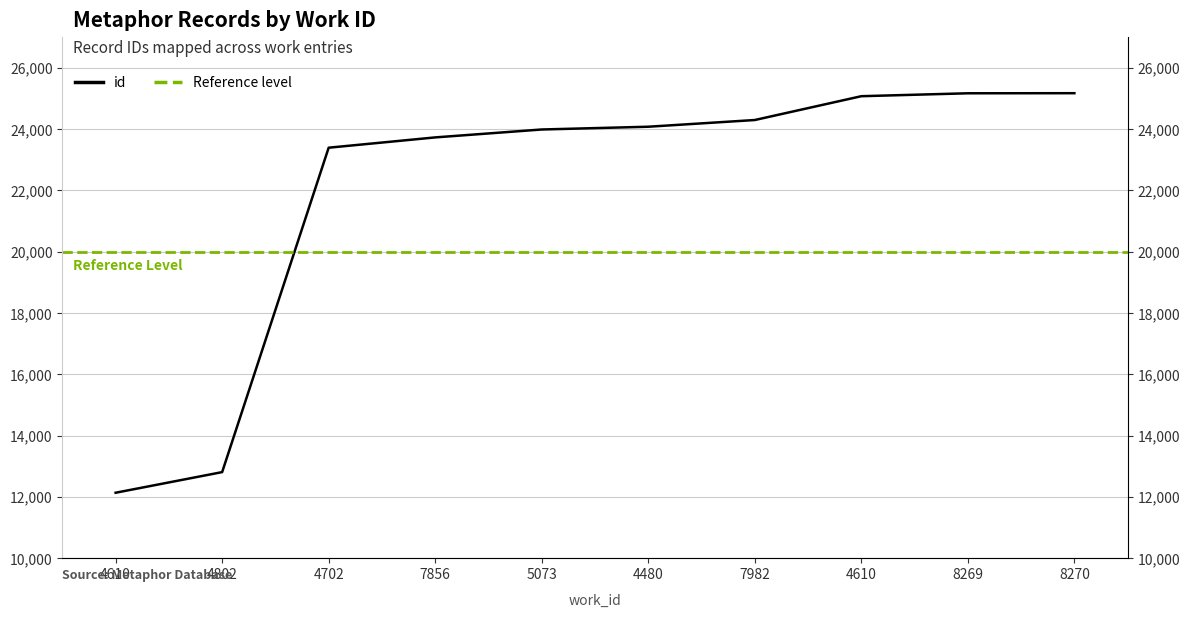

How many lines are shown in the chart?

1